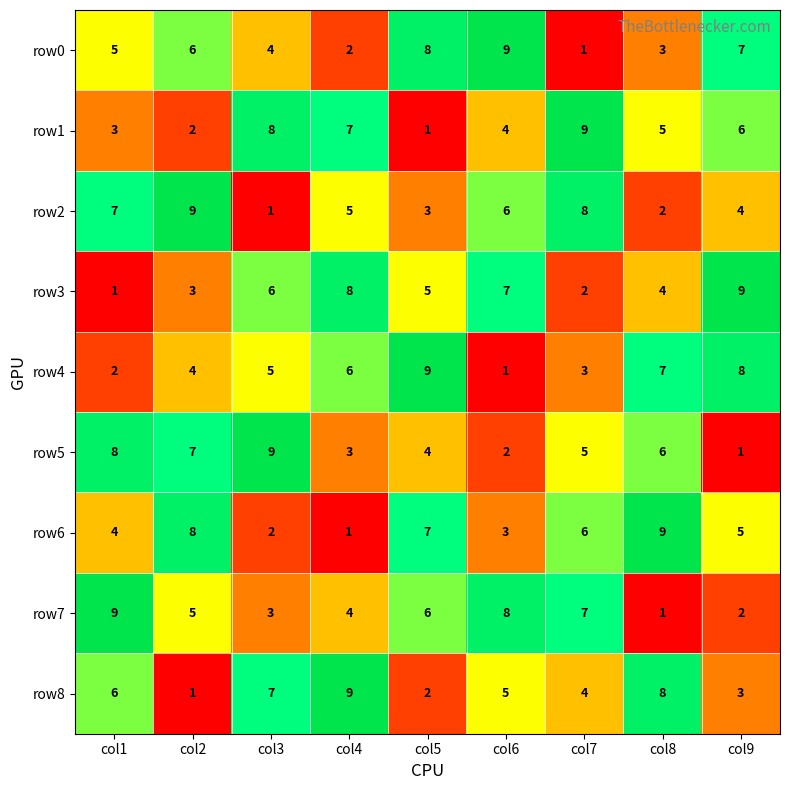

True or false: row1 has a value of 2 at col2.

True